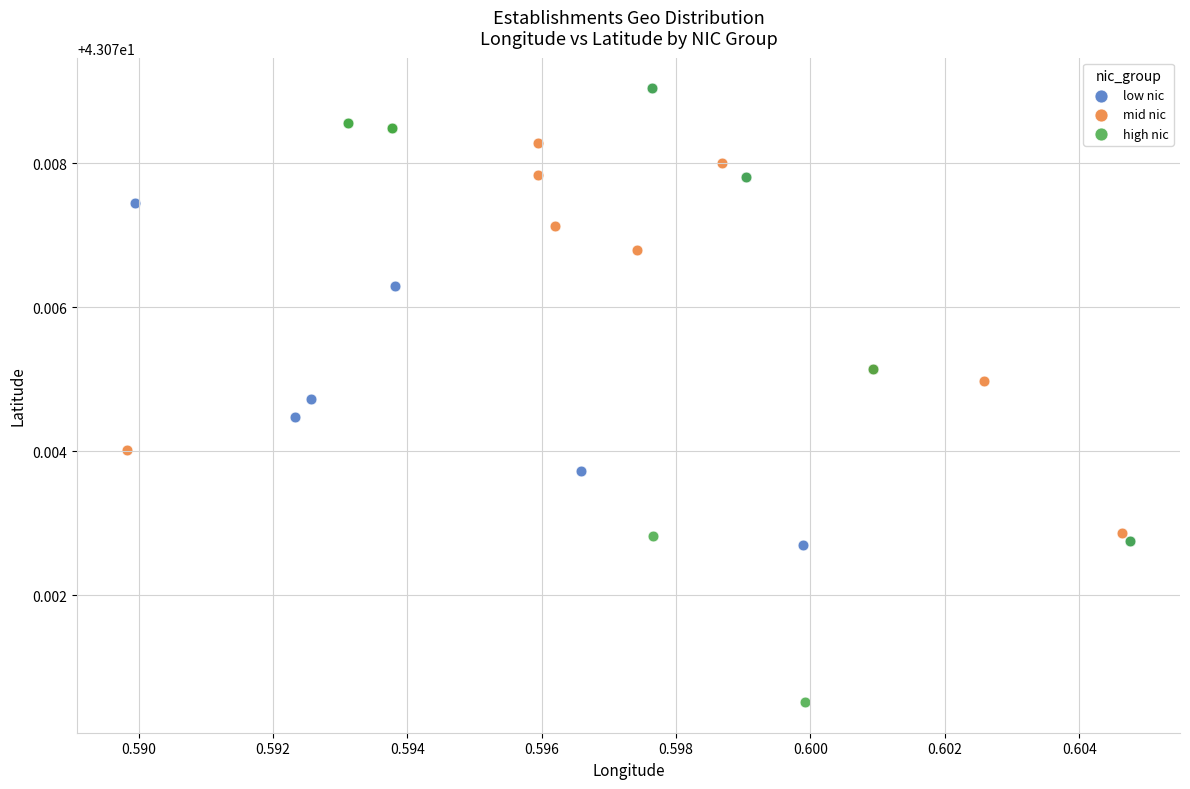

Which series has the largest Y range (max minus min)?

high nic